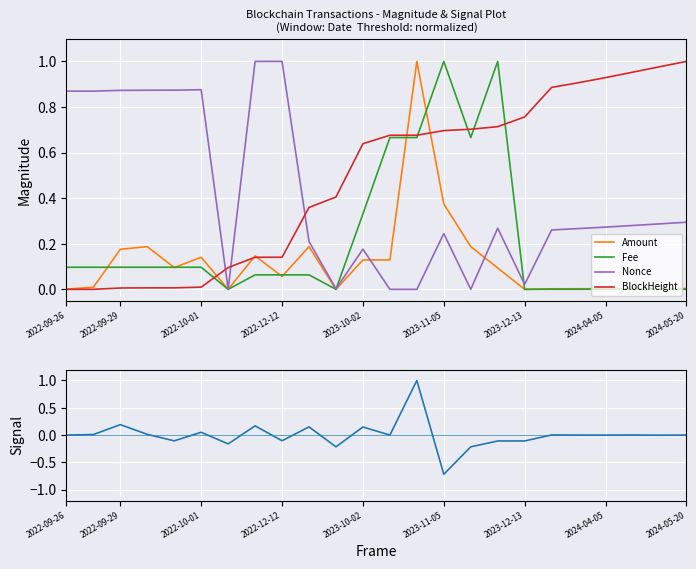

What is the average value of the BlockHeight series?

0.5